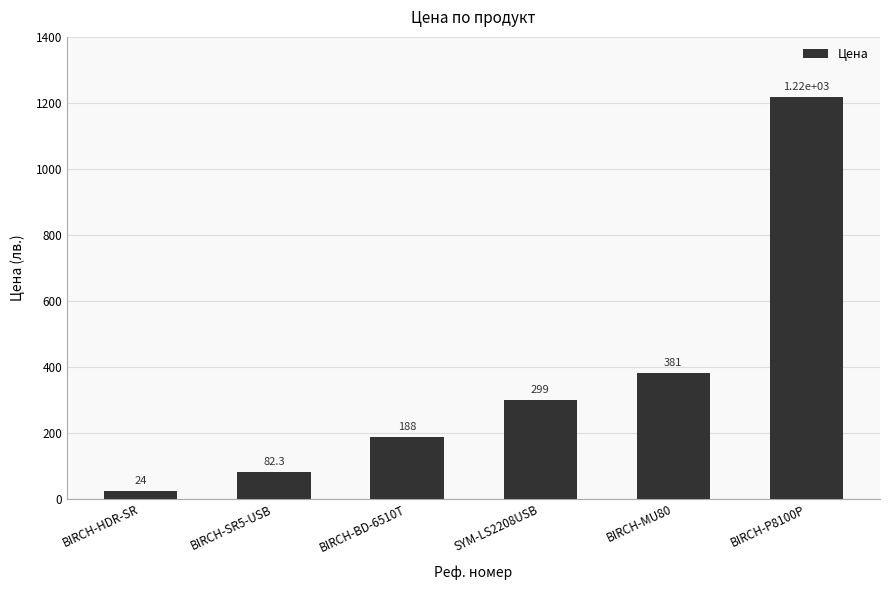

What is the greatest value displayed?

1217.7